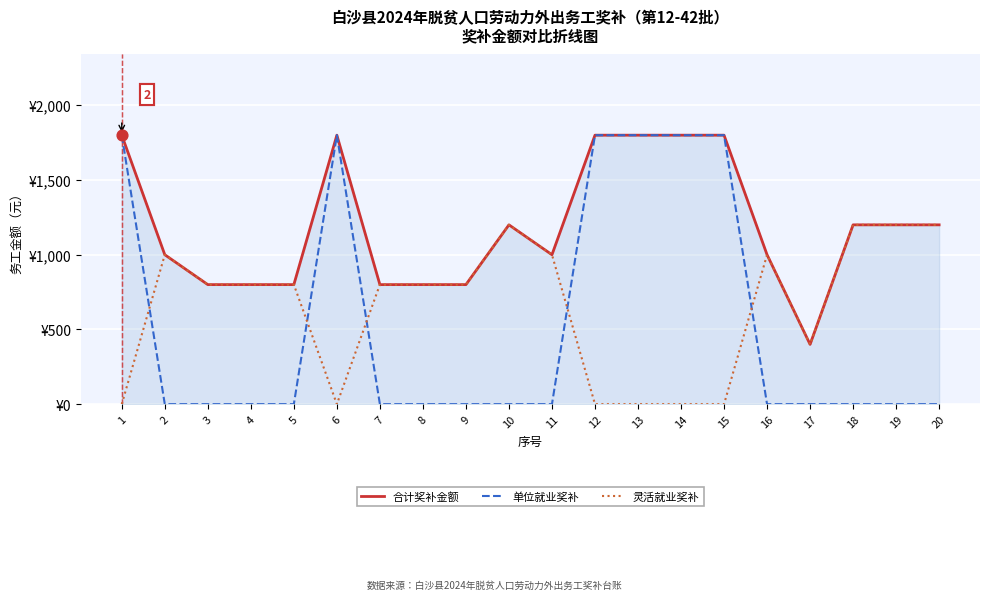

Is the value of 合计奖补金额 at 19 greater than the value of 灵活就业奖补 at 1?

Yes